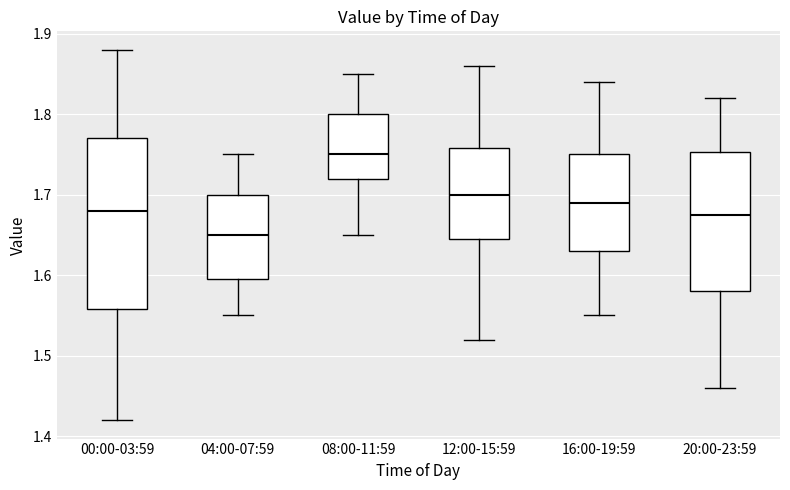

Reading left to right, transcribe this box plot: for each box, give where its median line is, the range the box spans, and where its two whiskers end, as read against the y-axis. The values are not printed on the chart, so give them approximately, as read against the axis.

00:00-03:59: median 1.68, box 1.56 to 1.77, whiskers 1.42 to 1.88
04:00-07:59: median 1.65, box 1.60 to 1.70, whiskers 1.55 to 1.75
08:00-11:59: median 1.75, box 1.72 to 1.80, whiskers 1.65 to 1.85
12:00-15:59: median 1.70, box 1.65 to 1.76, whiskers 1.52 to 1.86
16:00-19:59: median 1.69, box 1.63 to 1.75, whiskers 1.55 to 1.84
20:00-23:59: median 1.68, box 1.58 to 1.75, whiskers 1.46 to 1.82